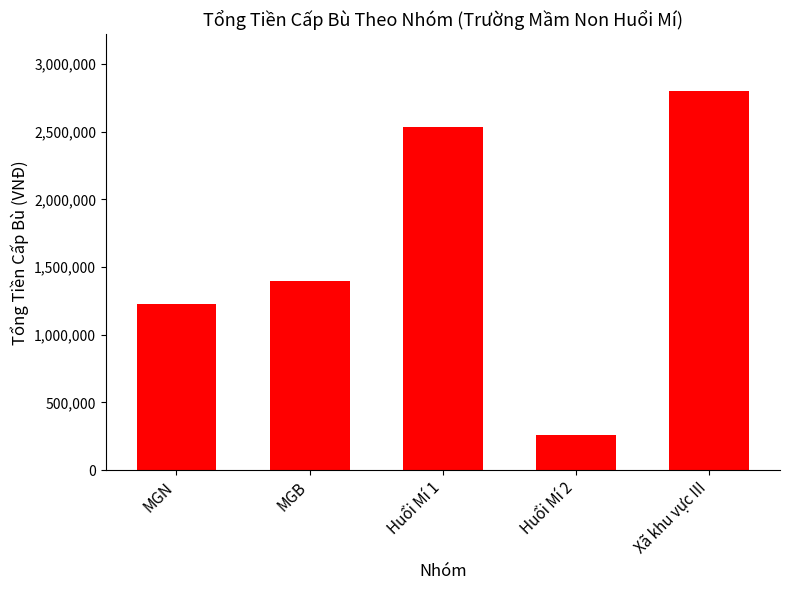

Reading right to left, list all the values displayed in this chart.

2800000	262500	2537500	1400000	1225000